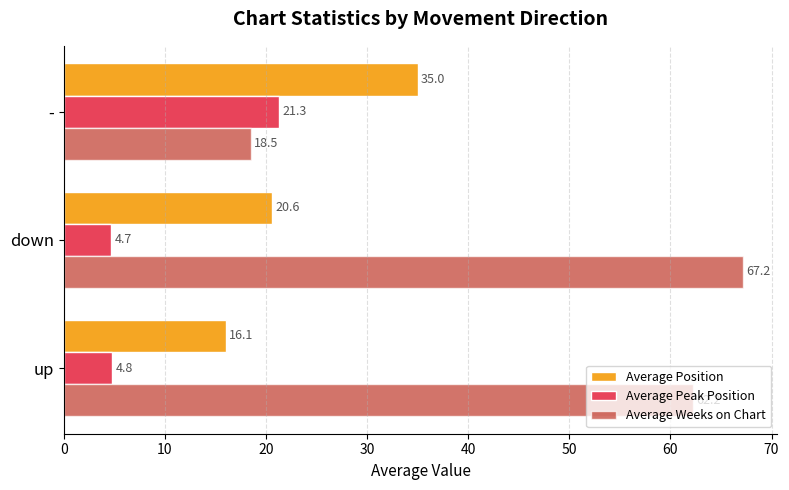

The Average Weeks on Chart series shows 18.5 at -. True or false?

True